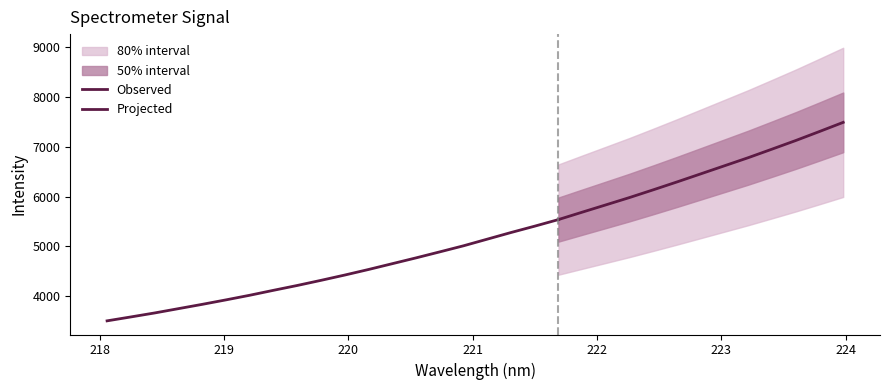

What is the minimum value for y?

3505.6